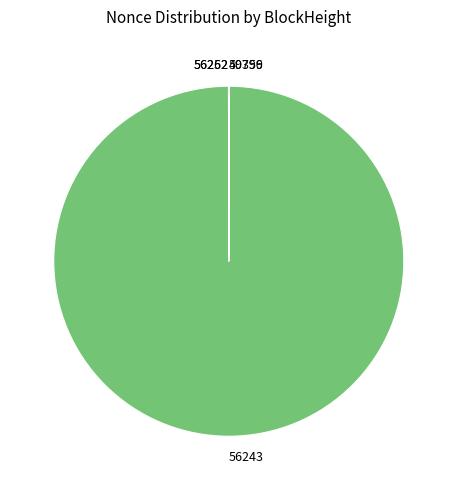

Does 56243 account for over 50% of the chart?

Yes